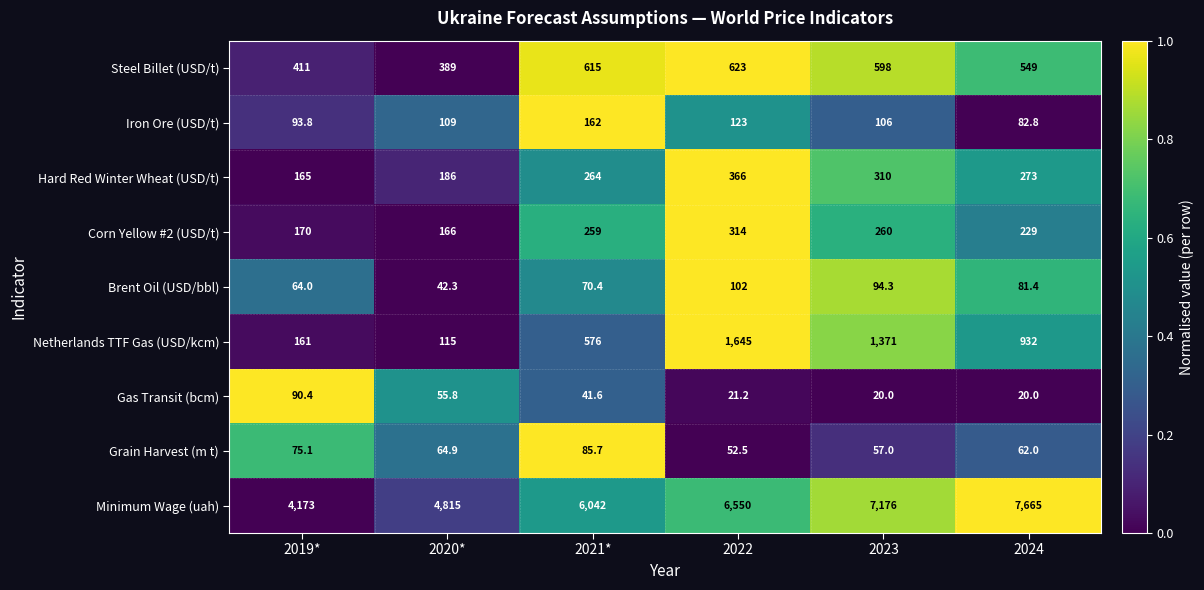

What is the average value of the Iron Ore (USD/t) series?

112.8